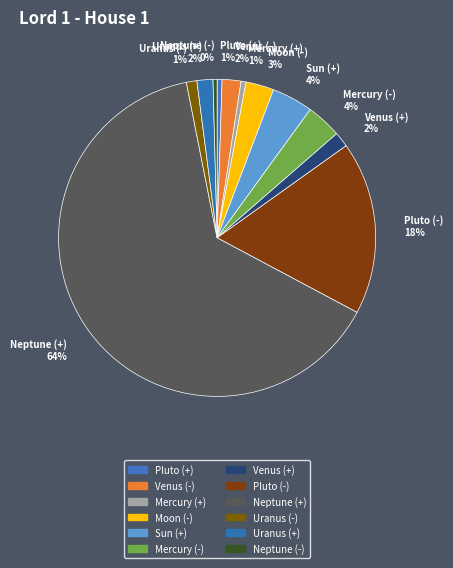

Do Venus (-) 2% and Uranus (-) 1% together represent more than half of the pie?

No